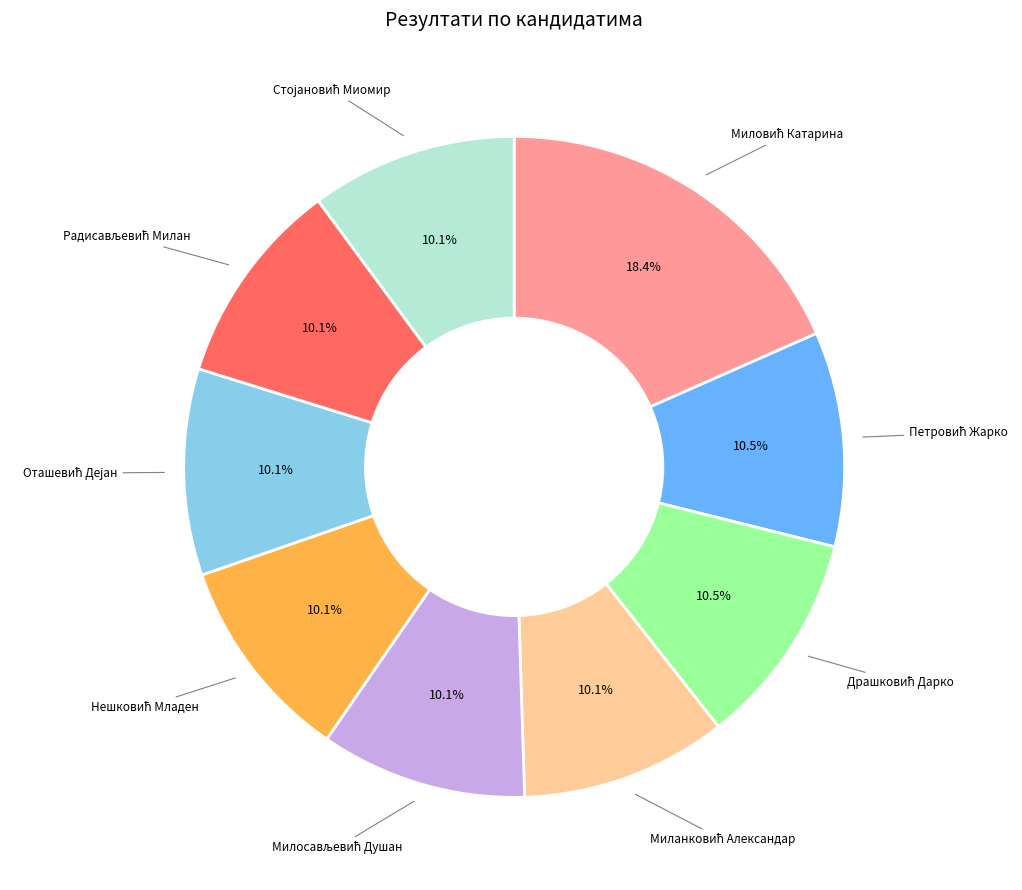

How many segments does this pie chart have?

9